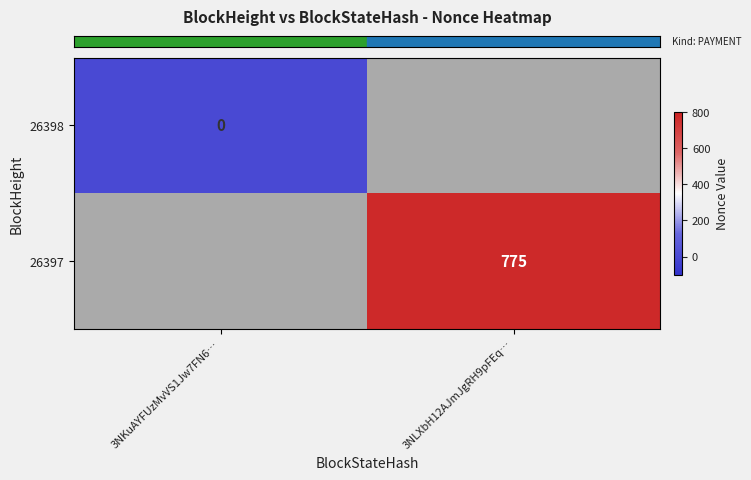

List the labels in order of row_0 value, smallest first.

3NKuAYFUzMvVS1Jw7FN6…, 3NLXbH12AJmJgRH9pFEq…